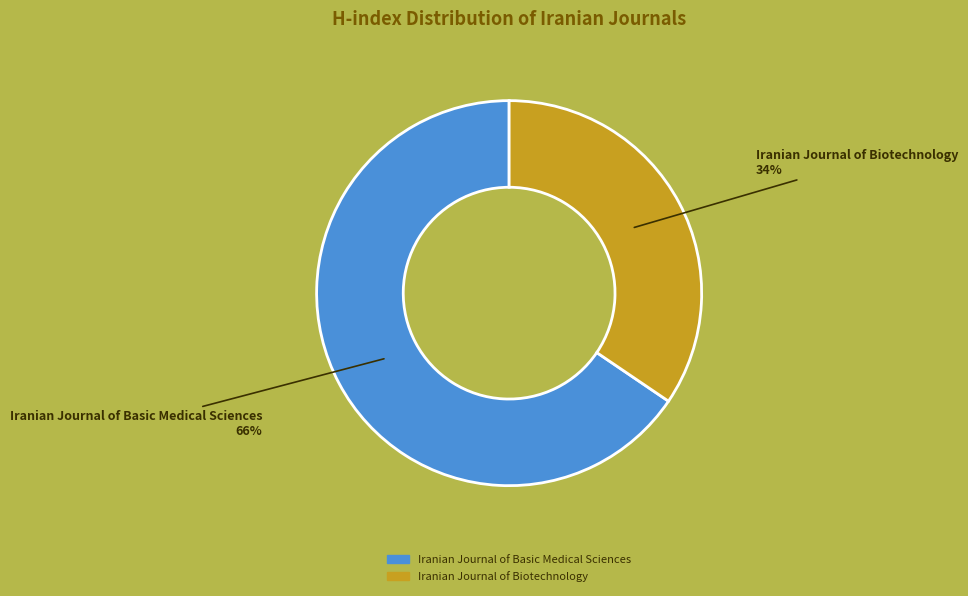

What is the majority slice?

Iranian Journal of Basic Medical Sciences